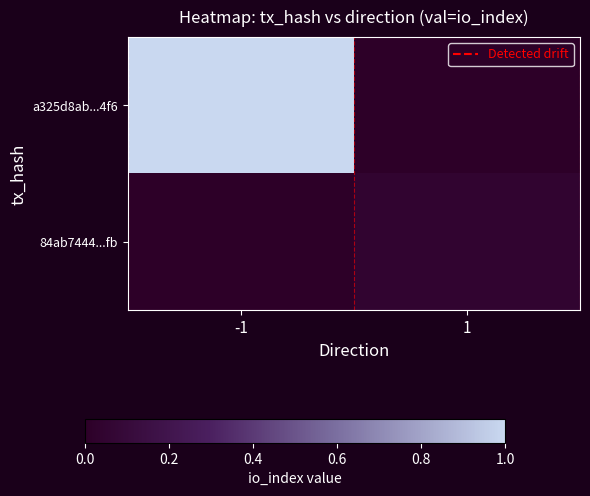

Between -1 and 1, which series saw the biggest shift?

a325d8ab...4f6